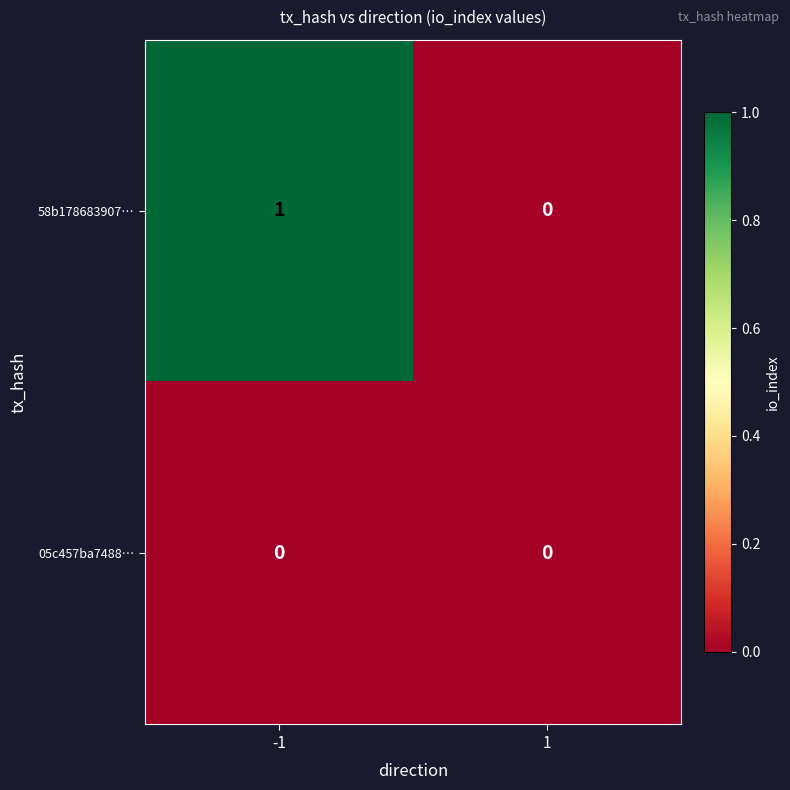

Which series has the largest total across all categories?

58b178683907…